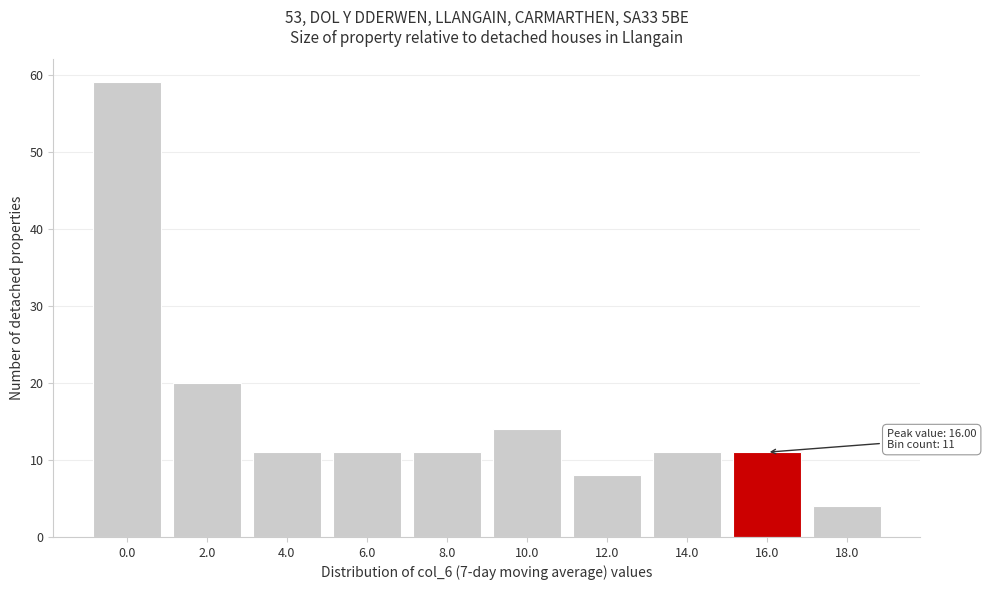

Reading right to left, extract all data points from this chart.

4	11	11	8	14	11	11	11	20	59